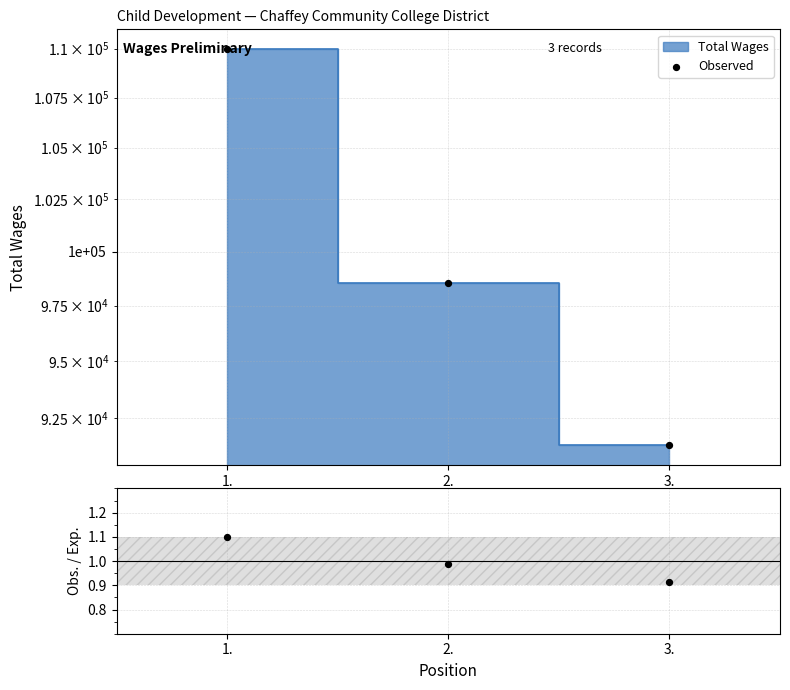

At which category is the sum across all series the highest?

1.